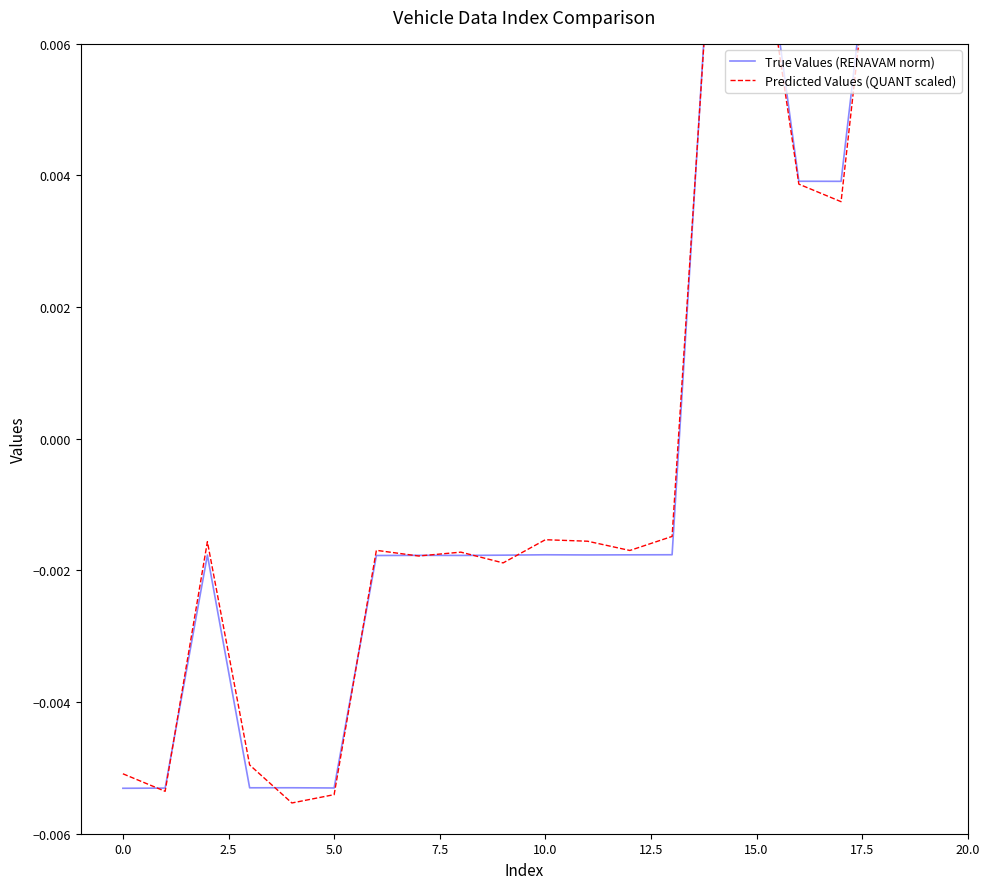

True or false: True Values (RENAVAM norm) has more than 2 points higher than both neighbors.

True